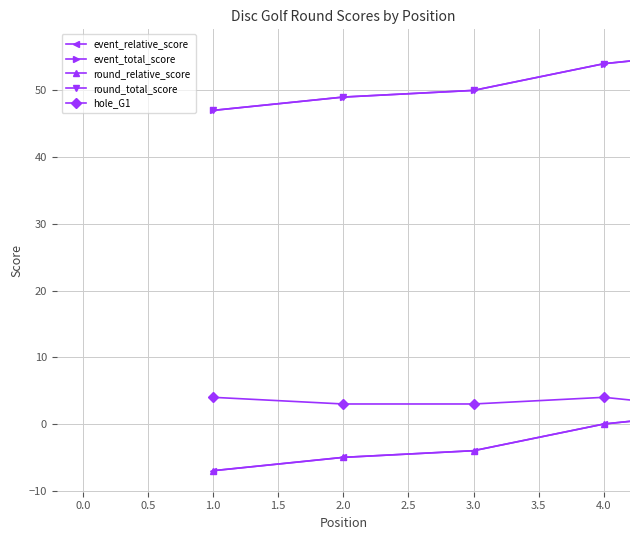

Reading left to right, what are all the values shown in this chart?

event_relative_score: -7	-5	-4	0	2
event_total_score: 47	49	50	54	56
round_relative_score: -7	-5	-4	0	2
round_total_score: 47	49	50	54	56
hole_G1: 4	3	3	4	2